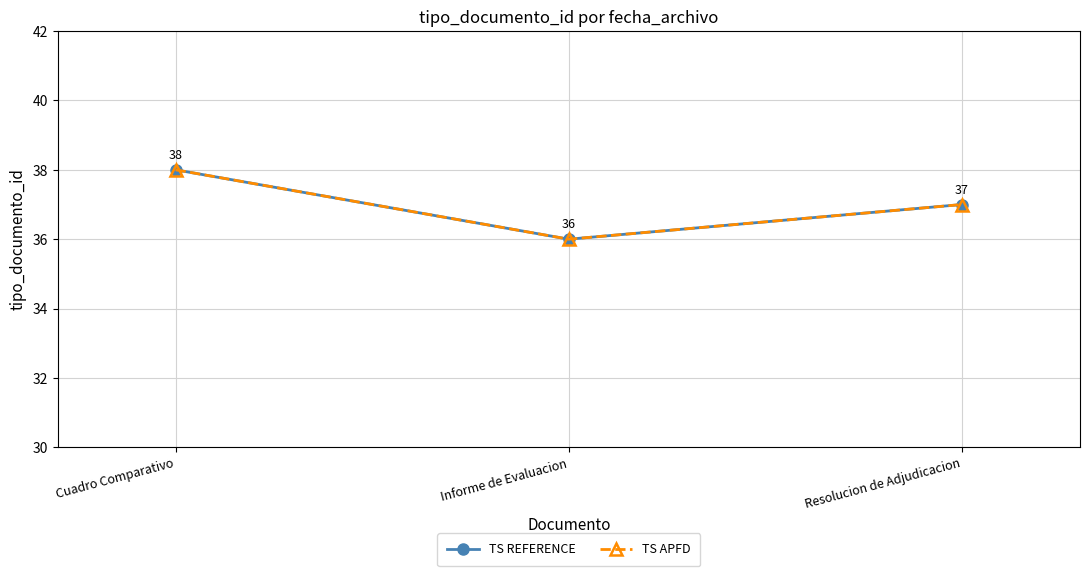

Which label corresponds to the smallest value in the chart?

Informe de Evaluacion